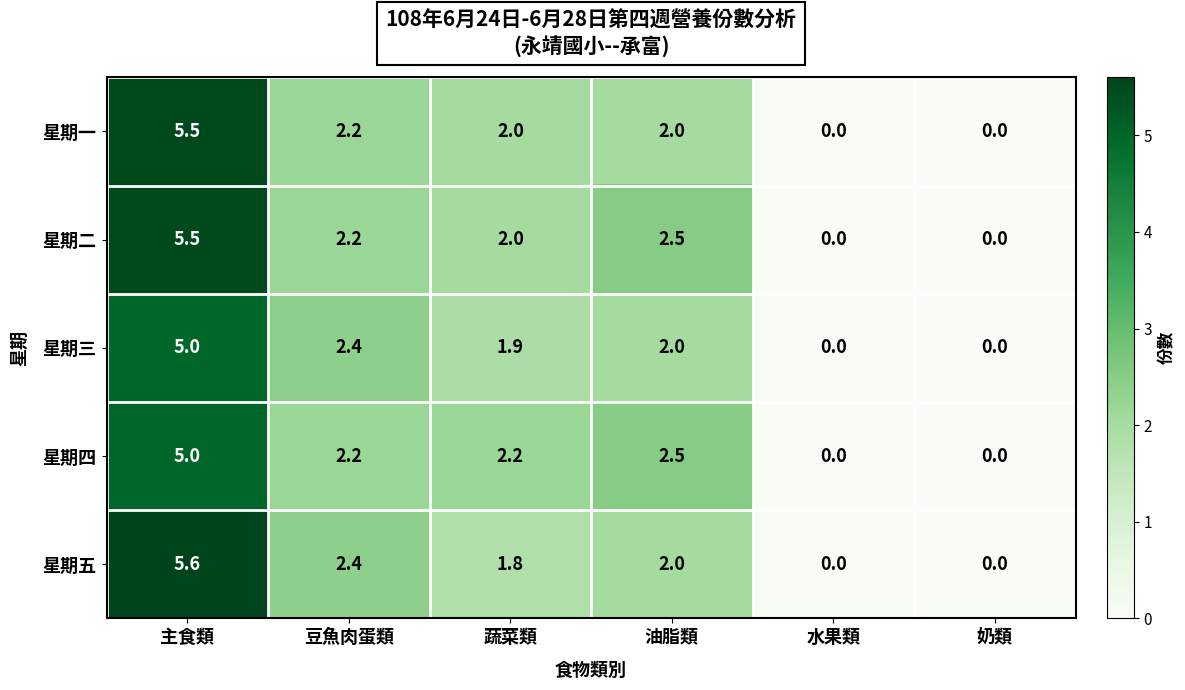

Where does the 星期三 series first go above 2?

主食類